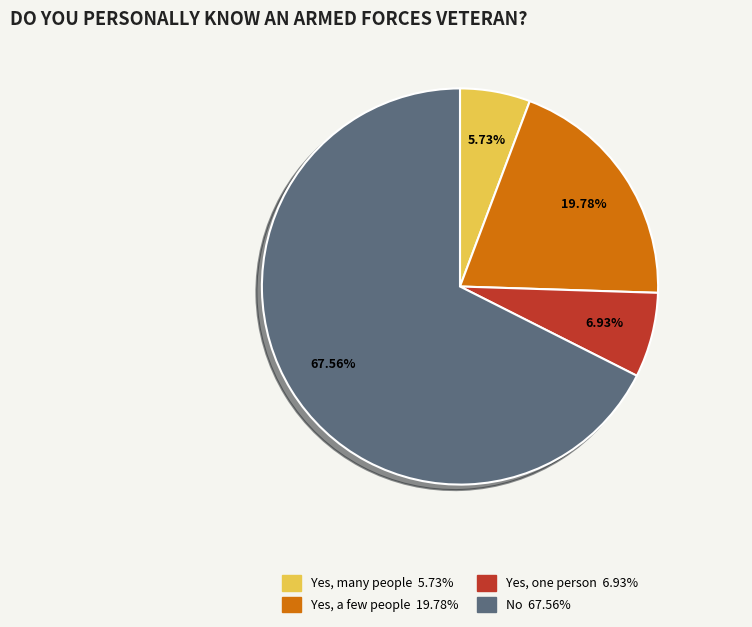

Which slice is the smallest?

Yes, many people